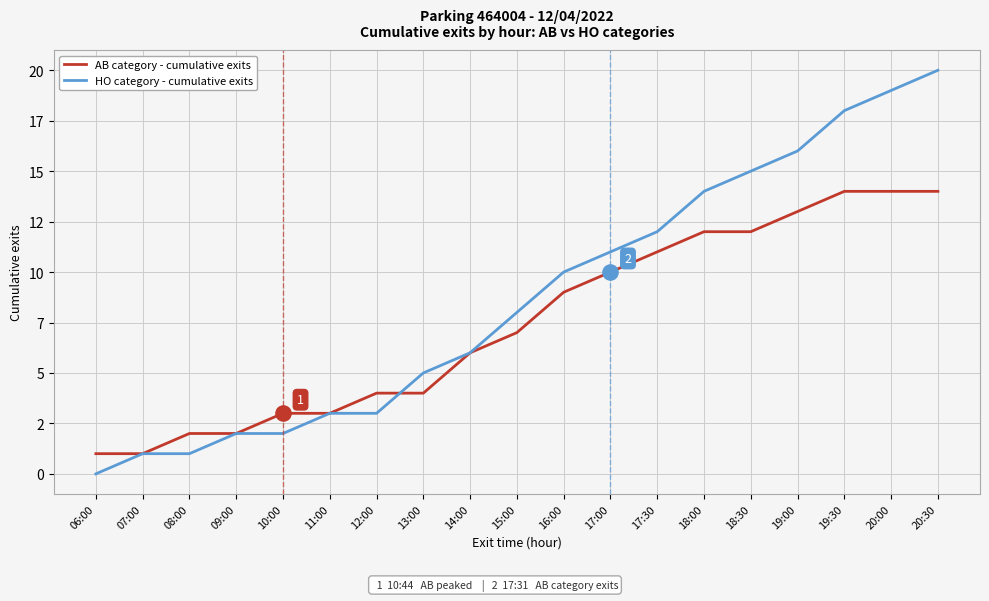

At how many categories does at least one series exceed 19?

1